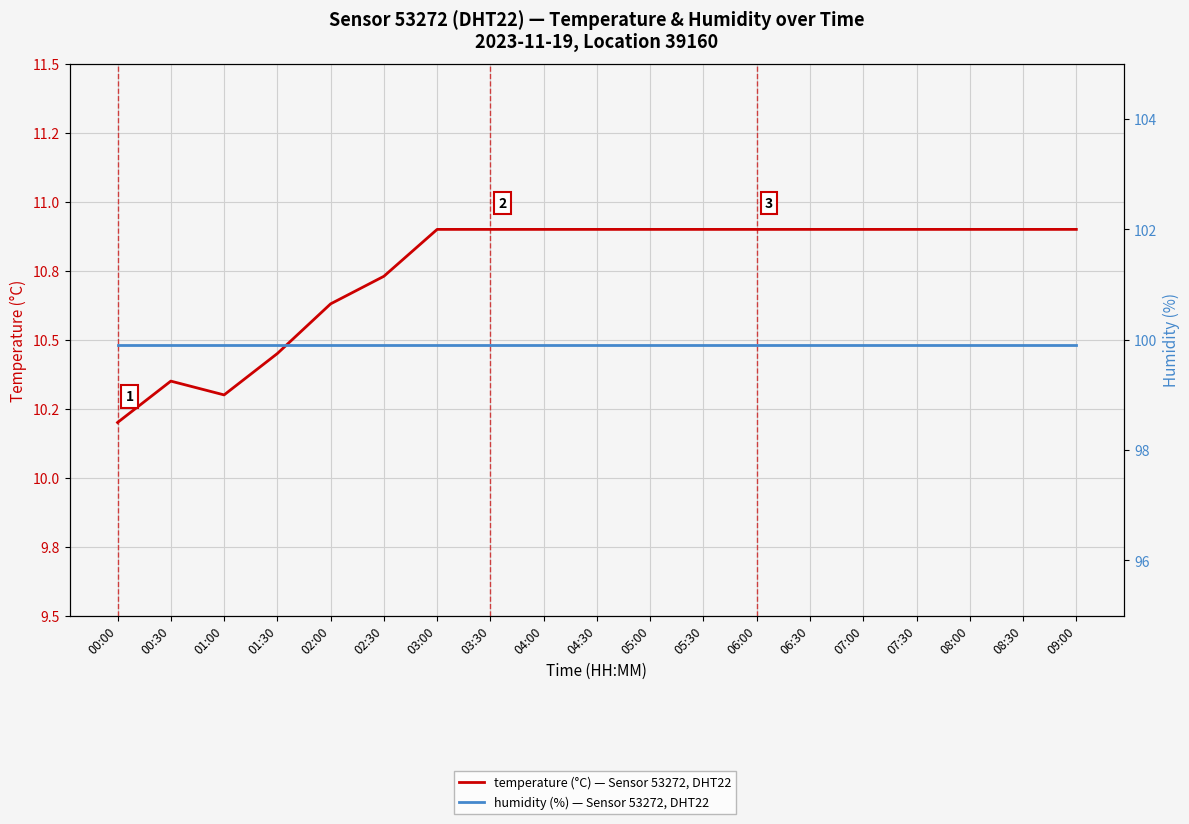

Reading left to right, what are all the values shown in this chart?

temperature (°C) — Sensor 53272, DHT22: 00:00=10.2	00:30=10.3	01:00=10.3	01:30=10.4	02:00=10.6	02:30=10.7	03:00=10.9	03:30=10.9	04:00=10.9	04:30=10.9	05:00=10.9	05:30=10.9	06:00=10.9	06:30=10.9	07:00=10.9	07:30=10.9	08:00=10.9	08:30=10.9	09:00=10.9
humidity (%) — Sensor 53272, DHT22: 00:00=99.9	00:30=99.9	01:00=99.9	01:30=99.9	02:00=99.9	02:30=99.9	03:00=99.9	03:30=99.9	04:00=99.9	04:30=99.9	05:00=99.9	05:30=99.9	06:00=99.9	06:30=99.9	07:00=99.9	07:30=99.9	08:00=99.9	08:30=99.9	09:00=99.9